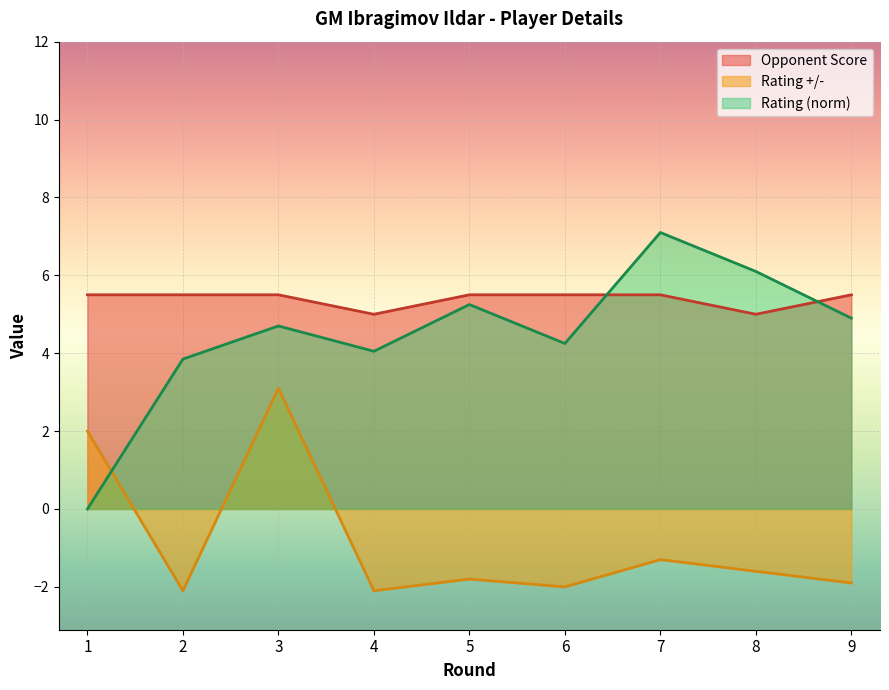

True or false: Opponent Score and Rating +/- intersect in this chart.

False